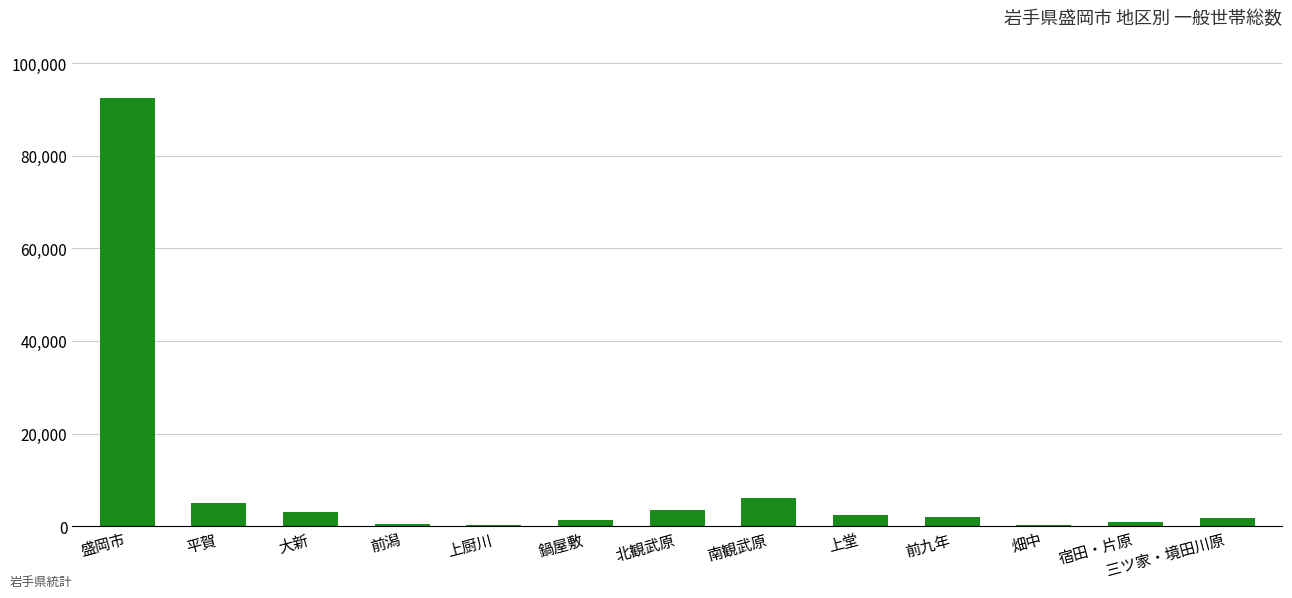

Between 上堂 and 平賀, which is larger?

平賀